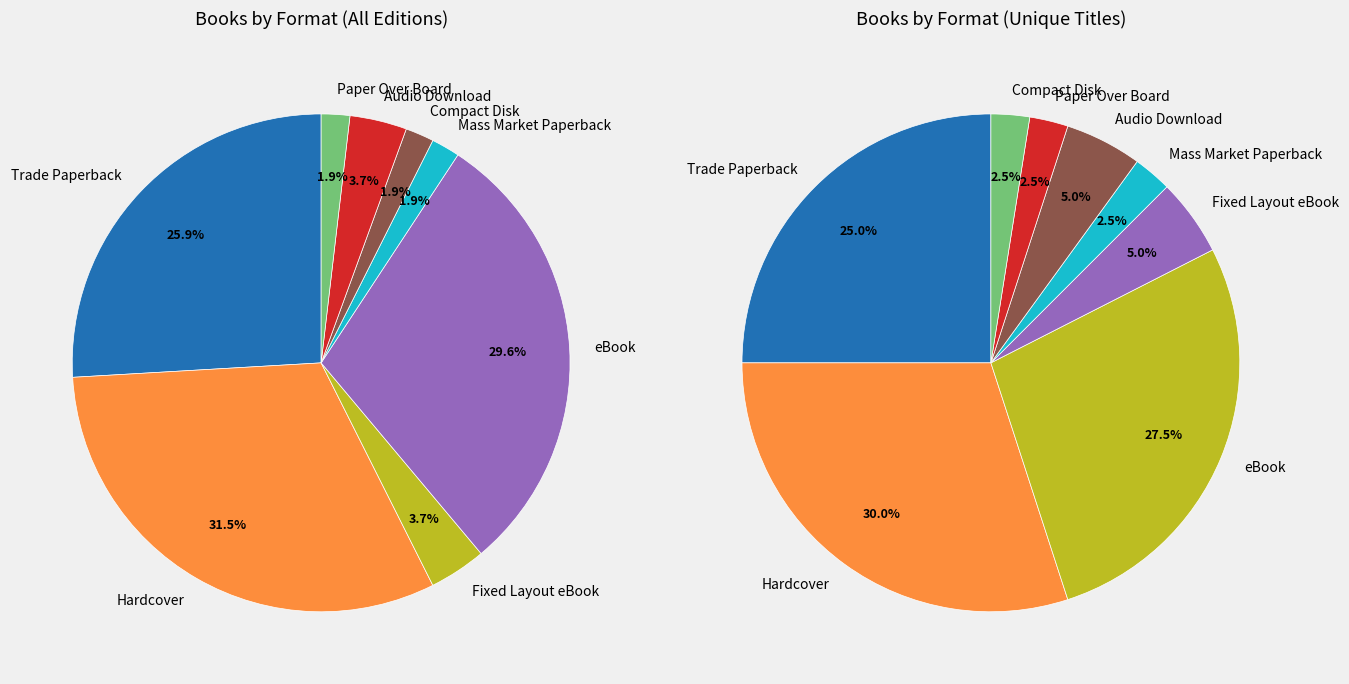

Which category has the smallest portion of the pie?

Mass Market Paperback